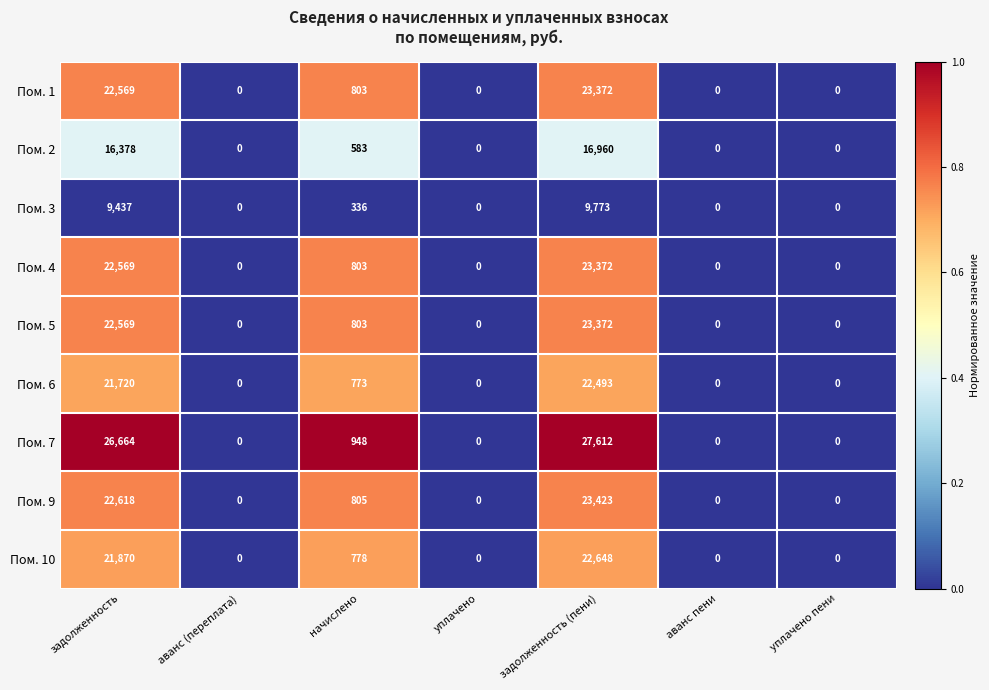

What is the difference between the highest and lowest values at начислено?

612